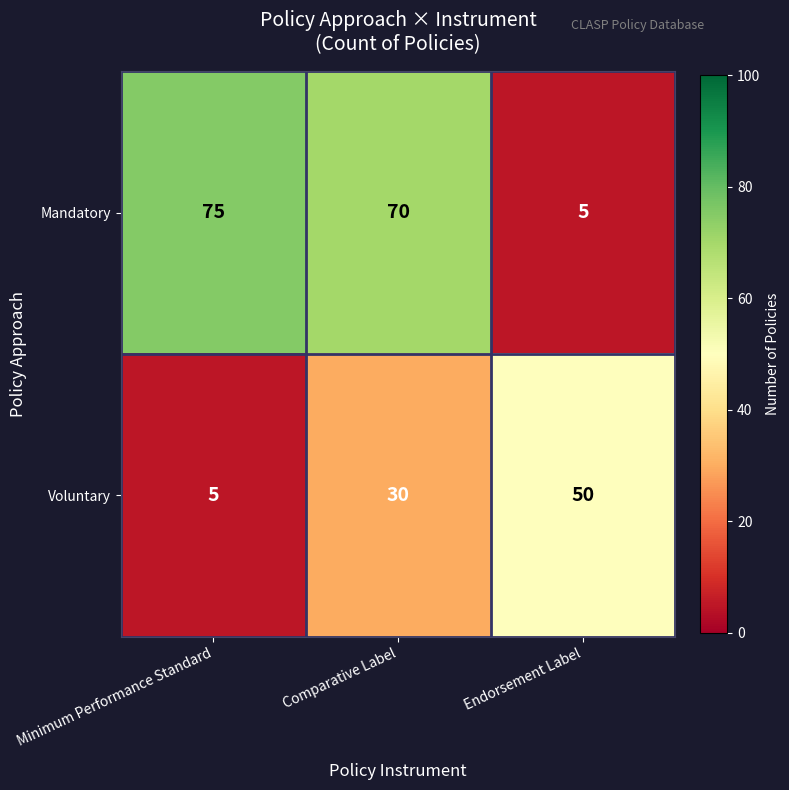

Which series changed the most between Comparative Label and Endorsement Label?

Mandatory